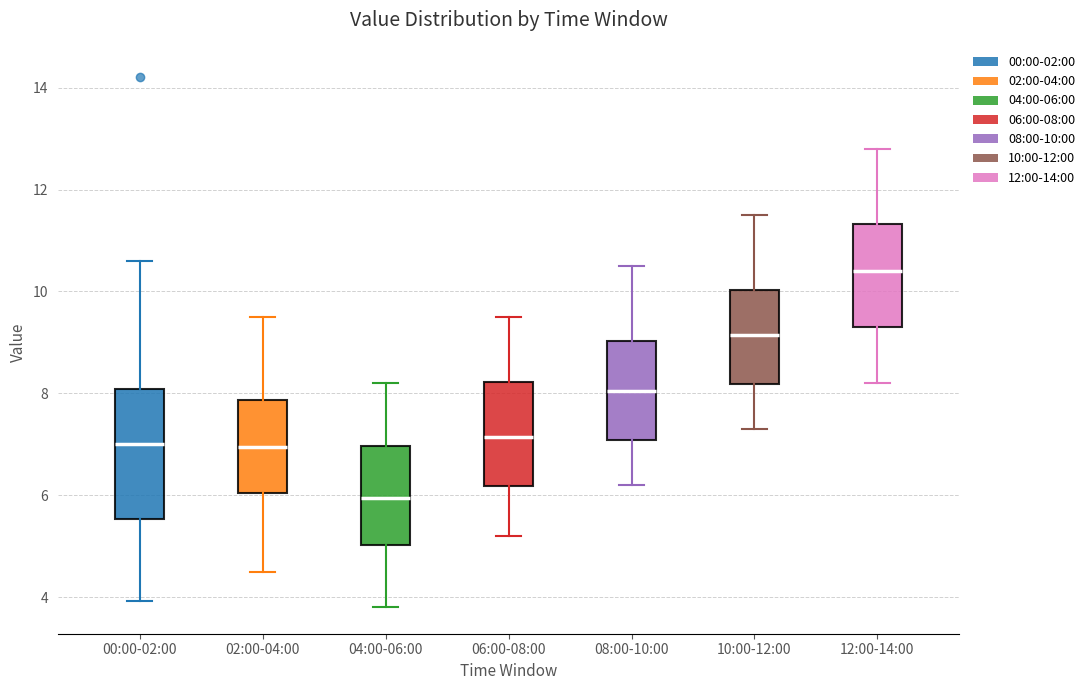

Comparing the boxes themselves (not the whiskers), which one is the tallest?

00:00-02:00